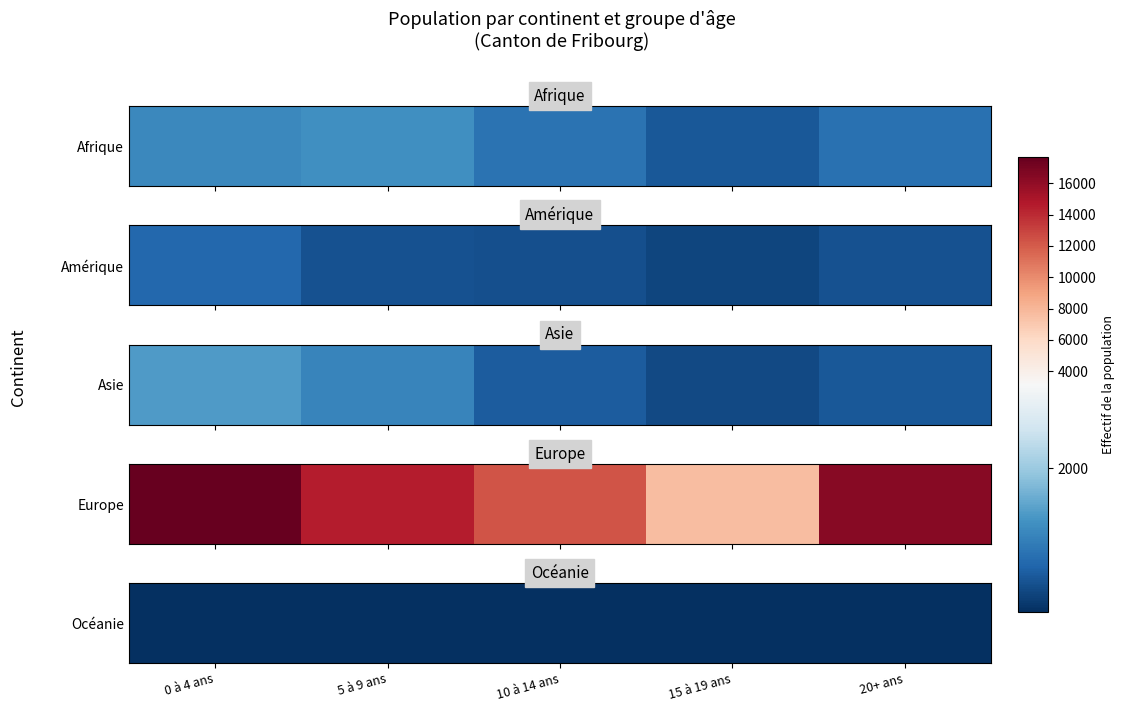

True or false: the data shows 7 at 15 à 19 ans.

False